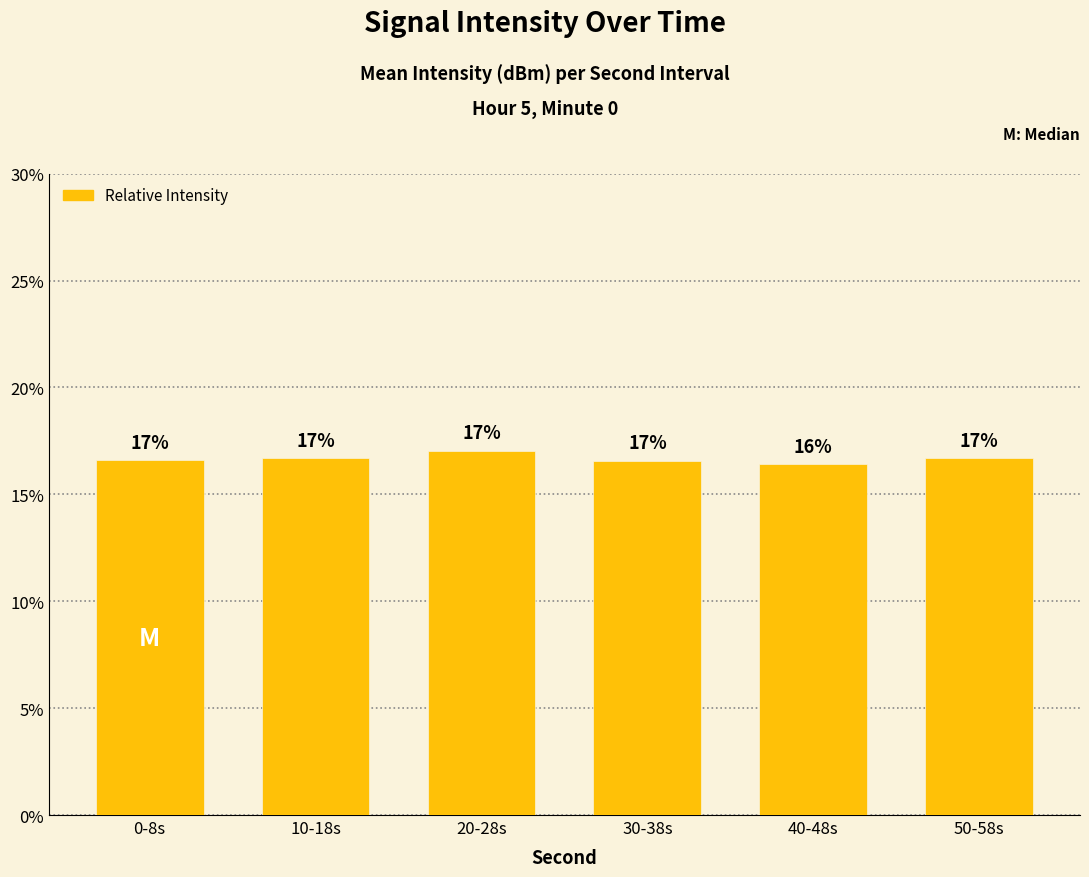

The chart shows a value of 16.7 at 50-58s. True or false?

True